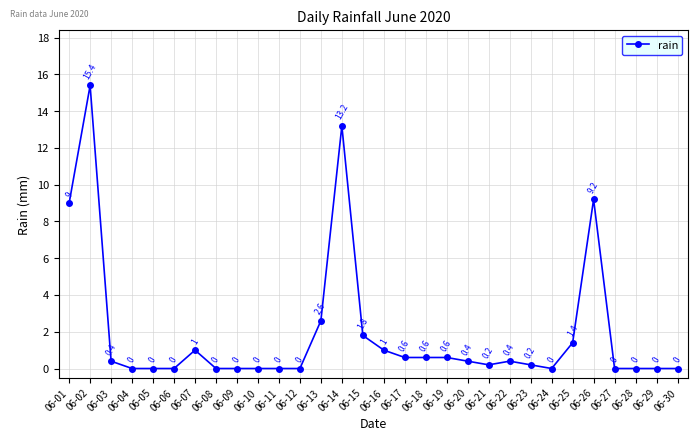

Is it true that the value at 06-21 is 0.2?

True